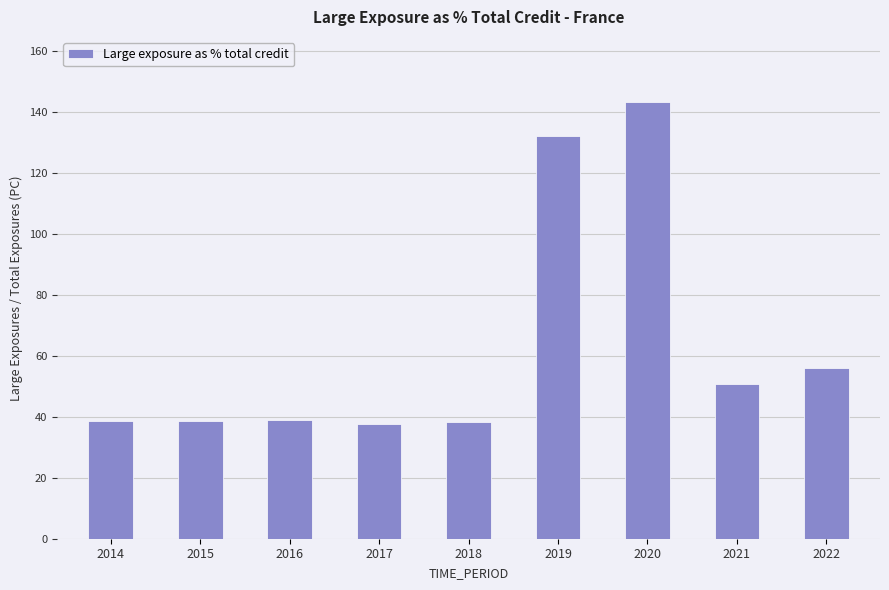

How many bars are there in total?

9